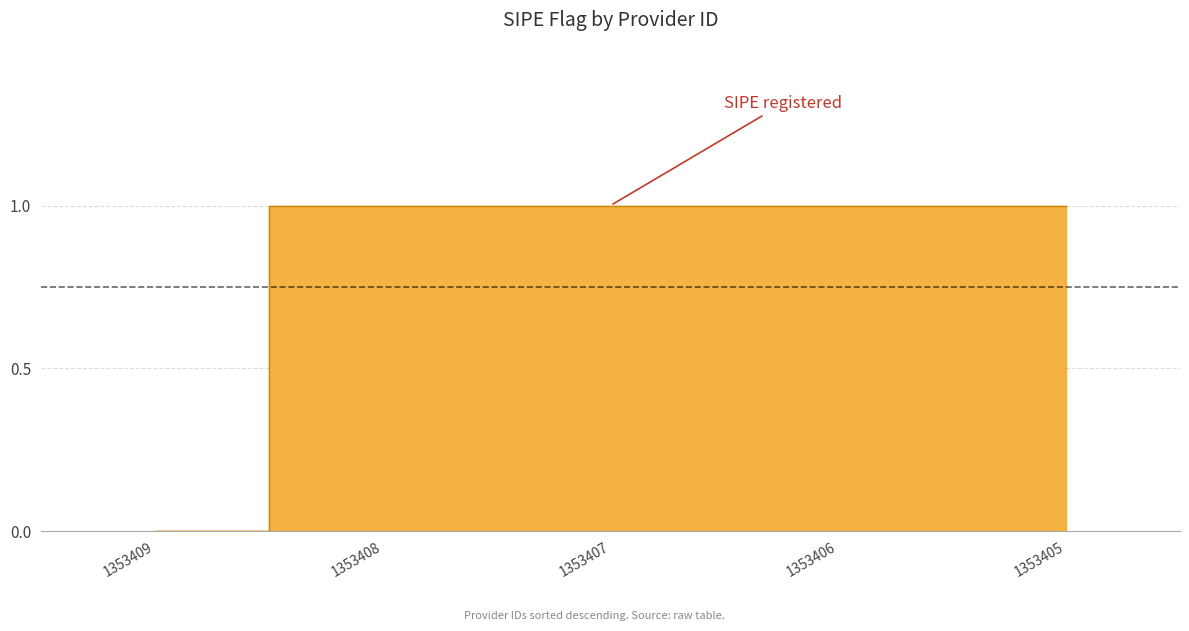

Reading left to right, extract all data points from this chart.

1353409=0	1353408=1	1353407=1	1353406=1	1353405=1